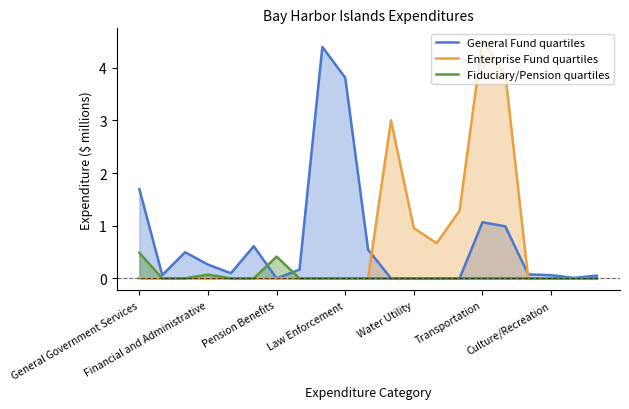

What is the difference between the maximum and minimum values in the General Fund quartiles series?

4.4